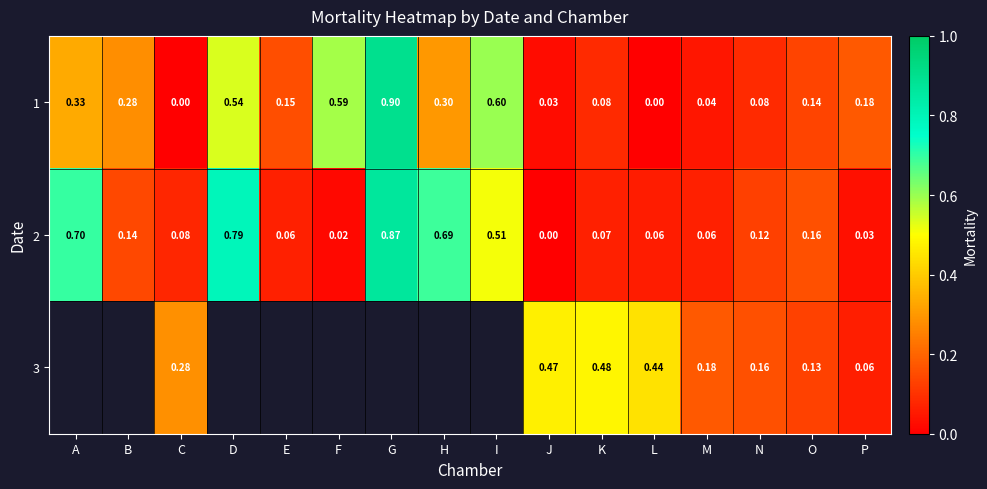

At which category does the chart reach its minimum across all series?

C